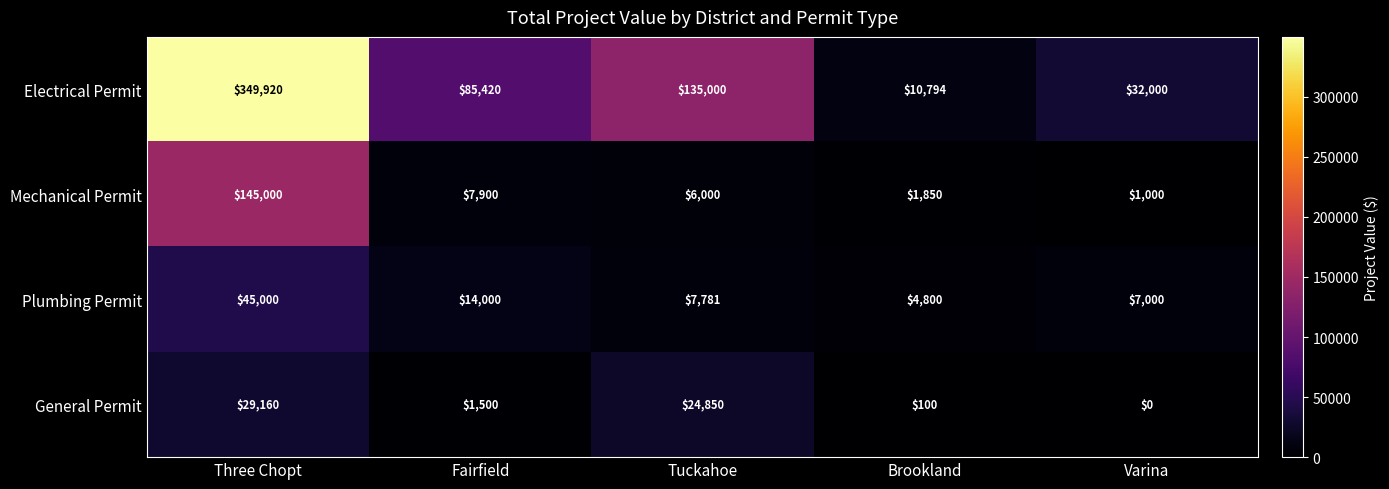

What is the average value of the Electrical Permit series?

122627